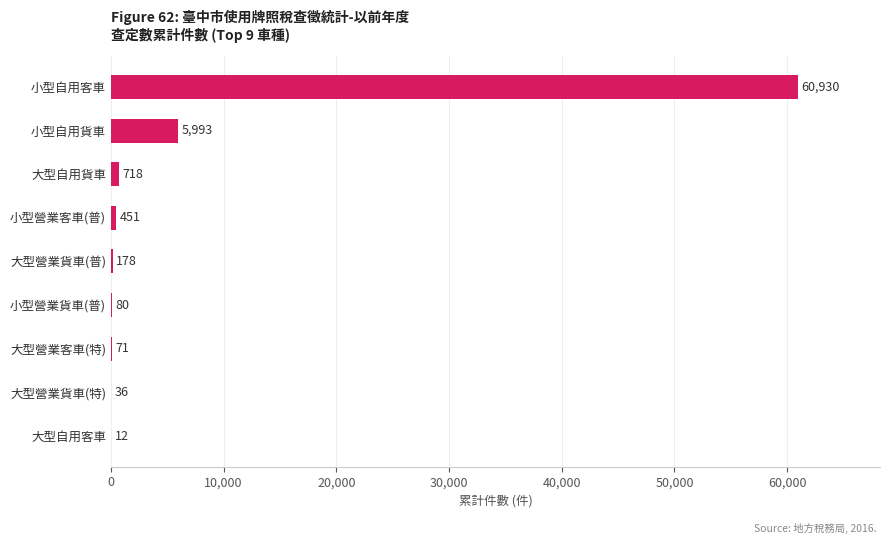

Reading bottom to top, what are all the values shown in this chart?

大型自用客車=12	大型營業貨車(特)=36	大型營業客車(特)=71	小型營業貨車(普)=80	大型營業貨車(普)=178	小型營業客車(普)=451	大型自用貨車=718	小型自用貨車=5993	小型自用客車=60930